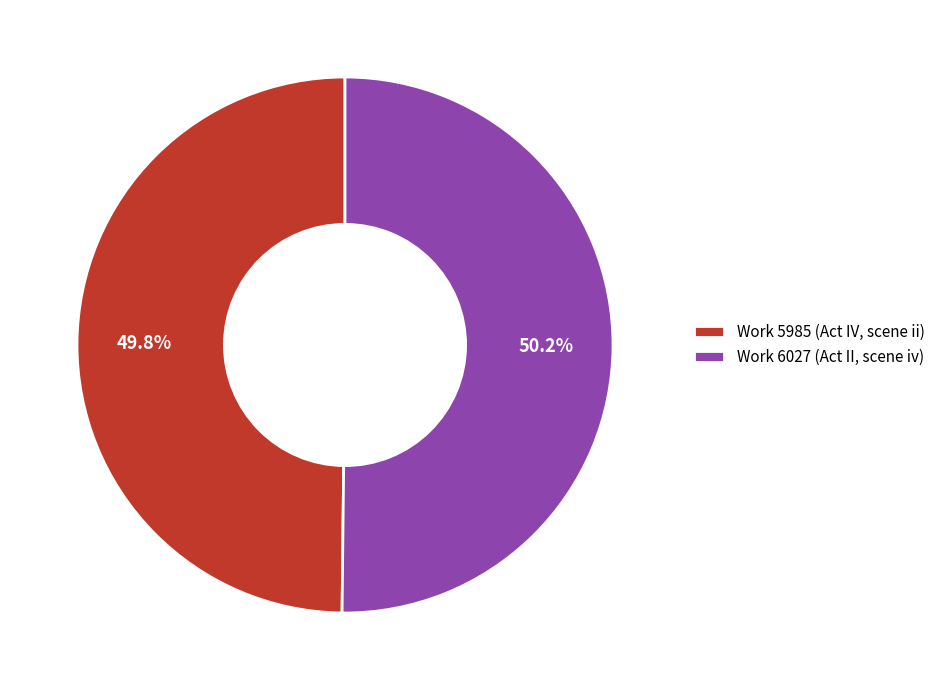

To the nearest percent, what is the combined percentage of Work 5985 (Act IV, scene ii) and Work 6027 (Act II, scene iv)?

100%